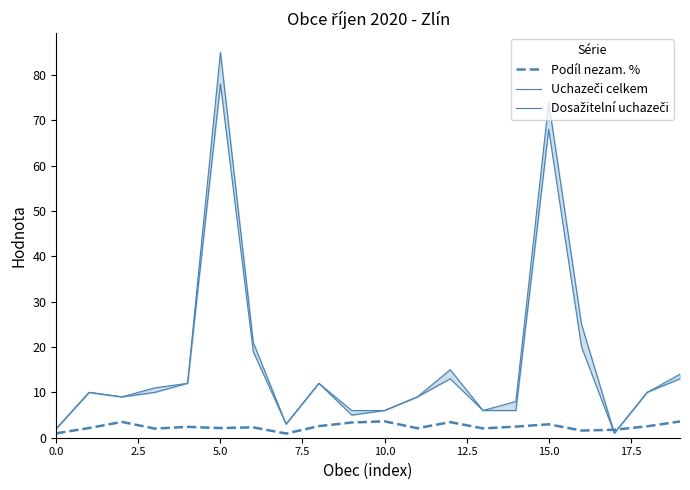

What is the highest value of the Podíl nezam. % series?

3.6